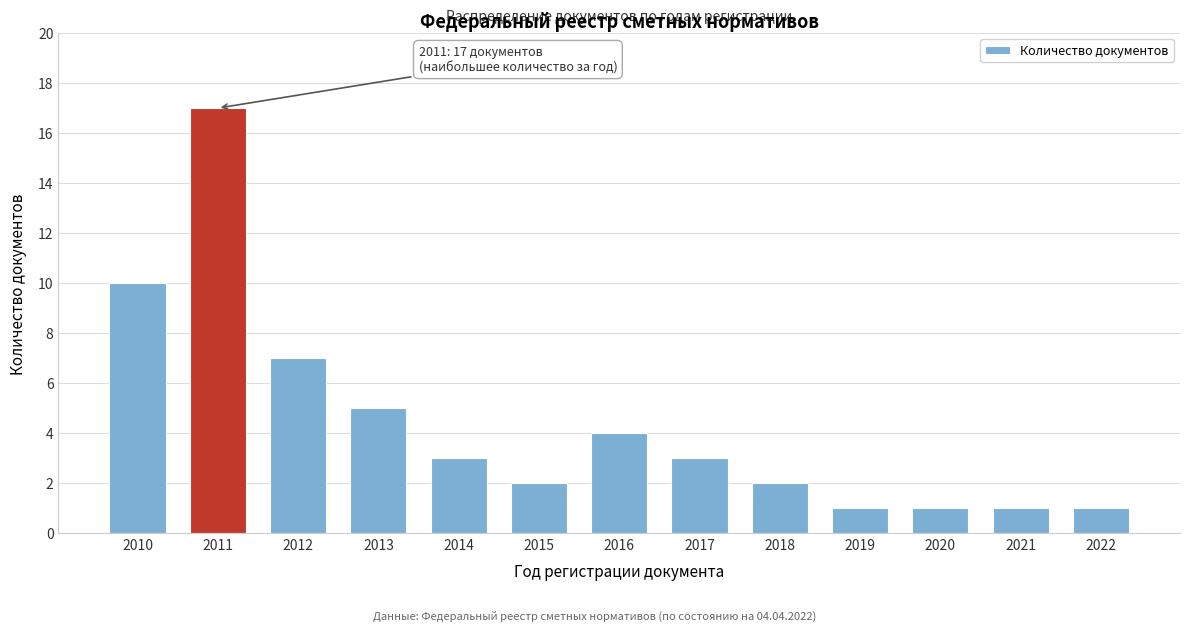

Reading left to right, list all the values displayed in this chart.

2010=10	2011=17	2012=7	2013=5	2014=3	2015=2	2016=4	2017=3	2018=2	2019=1	2020=1	2021=1	2022=1